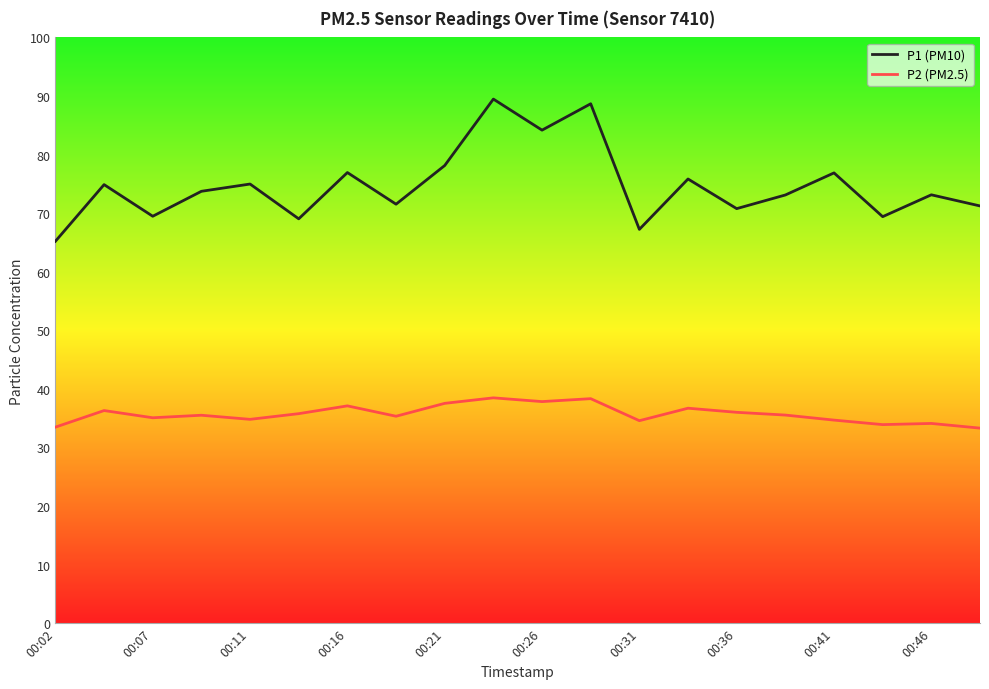

How many series are shown in this chart?

2